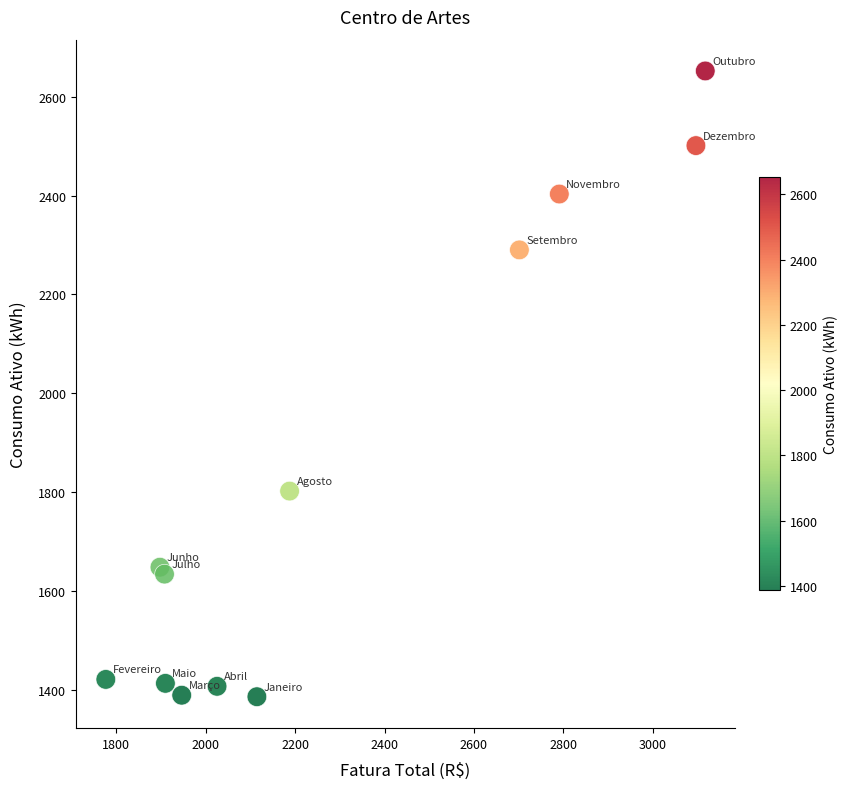

What is the range of Y values (max minus min)?

1266